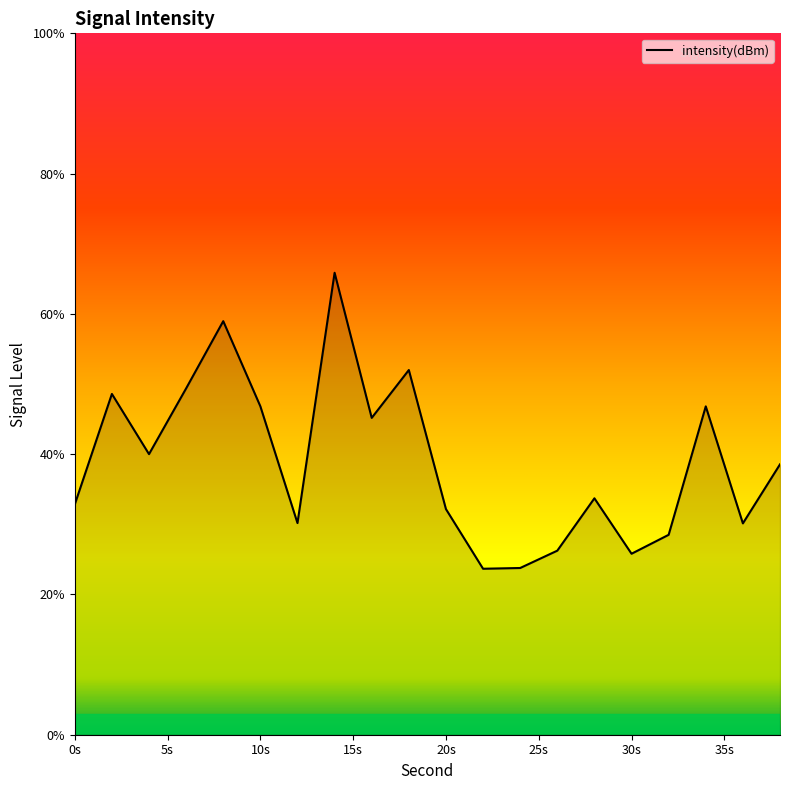

What is the maximum value shown in the chart?

65.9